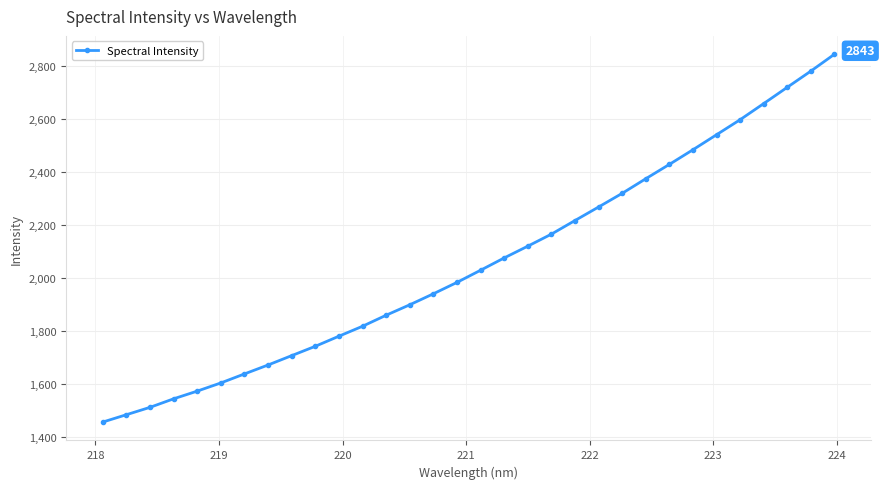

What is the greatest value displayed?

2842.9